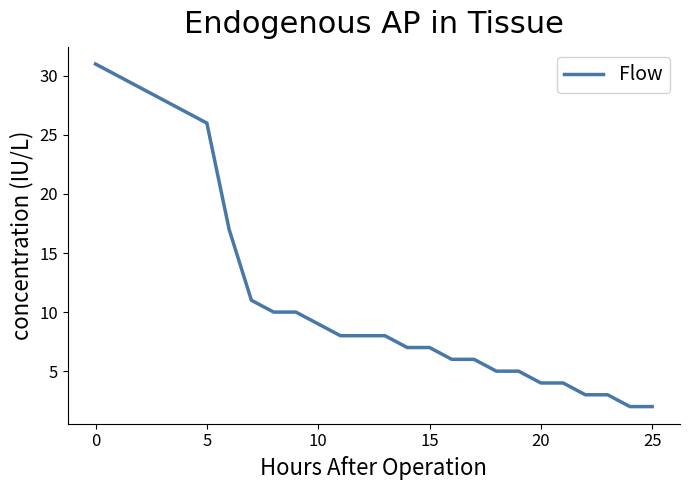

What is the greatest value displayed?

31